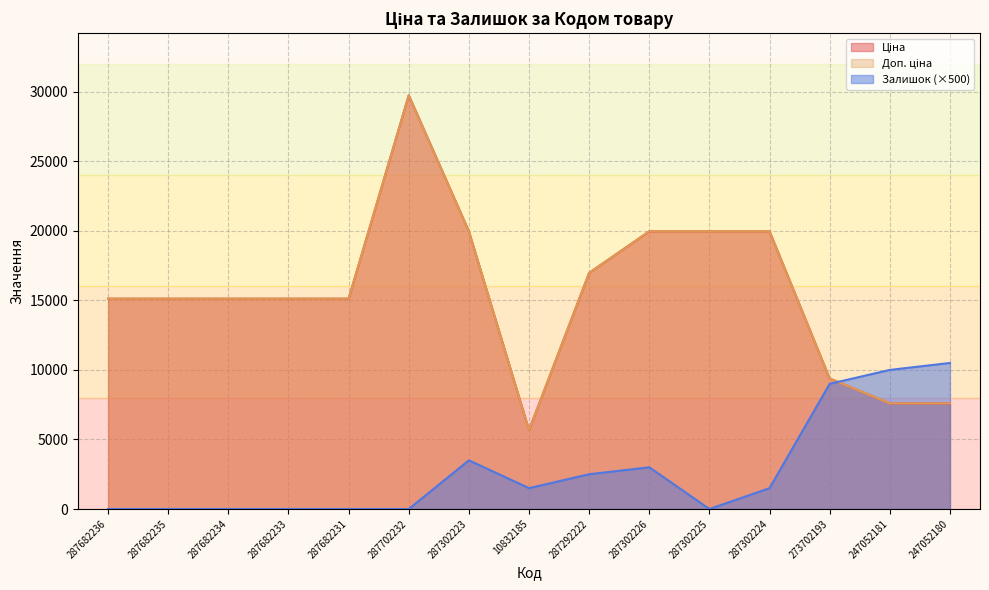

What is the difference between the highest and lowest values at 287682235?

15120.0